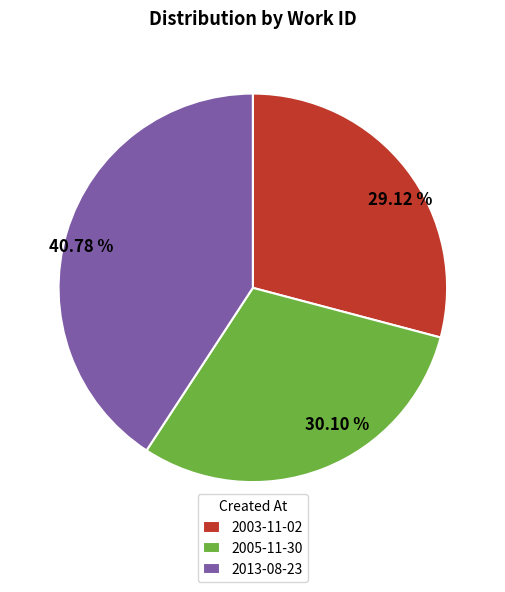

What percentage is the 2003-11-02 slice, to the nearest percent?

29%